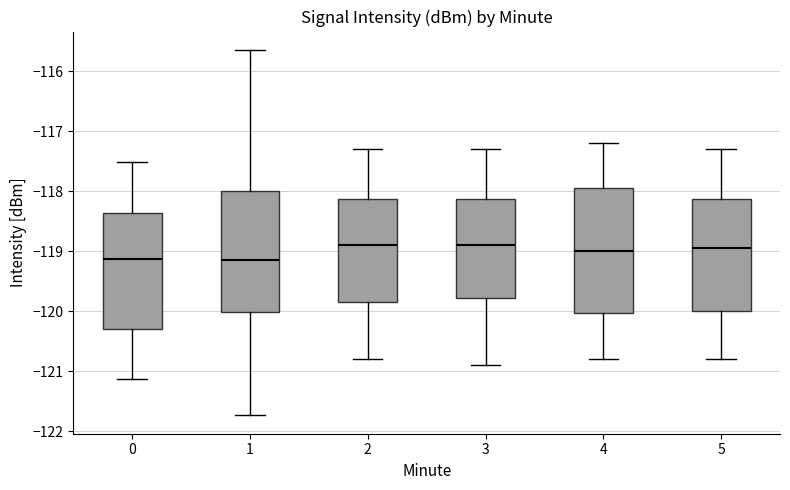

Reading left to right, read every box against the y-axis: the position of its median line, the range the box covers, and the ends of its whiskers. The values are not printed on the chart, so give them approximately, as read against the axis.

0: median -119.1, box -120.3 to -118.4, whiskers -121.1 to -117.5
1: median -119.1, box -120.0 to -118.0, whiskers -121.7 to -115.6
2: median -118.9, box -119.8 to -118.1, whiskers -120.8 to -117.3
3: median -118.9, box -119.8 to -118.1, whiskers -120.9 to -117.3
4: median -119.0, box -120.0 to -117.9, whiskers -120.8 to -117.2
5: median -118.9, box -120.0 to -118.1, whiskers -120.8 to -117.3